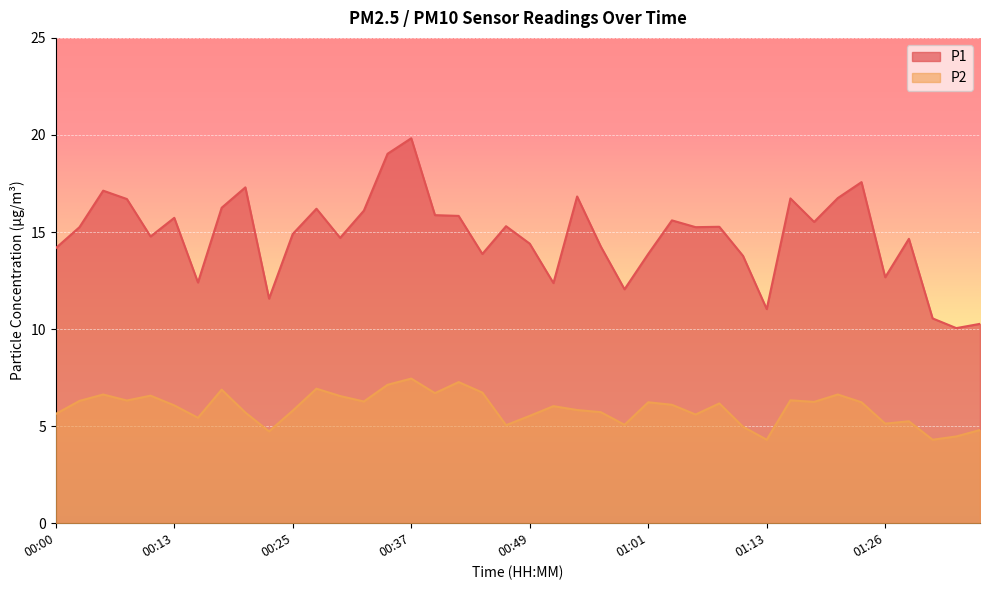

What is the label of the 18th point from the right?

00:54